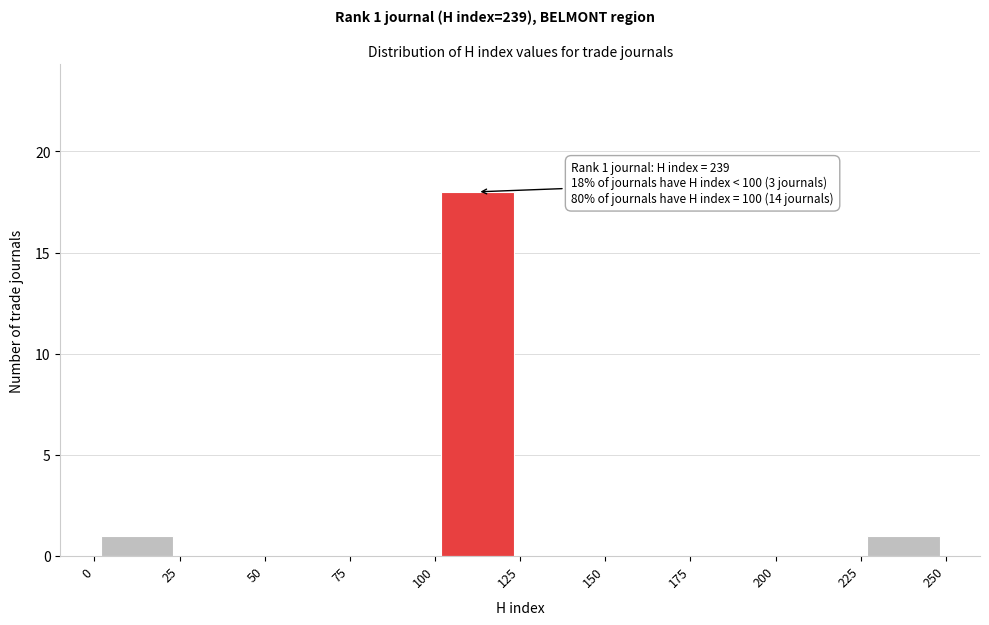

Which range on the x-axis has the tallest bar?

100 to 125